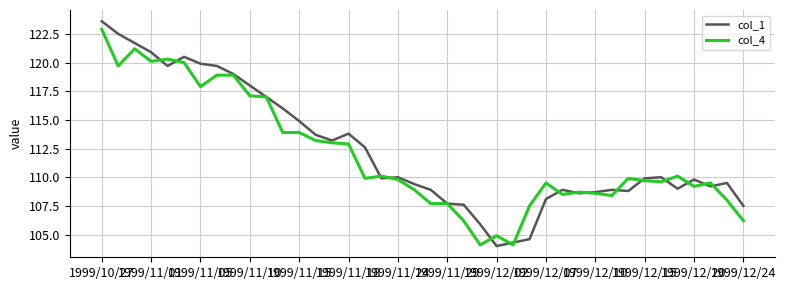

What is the maximum value for col_4?

122.9